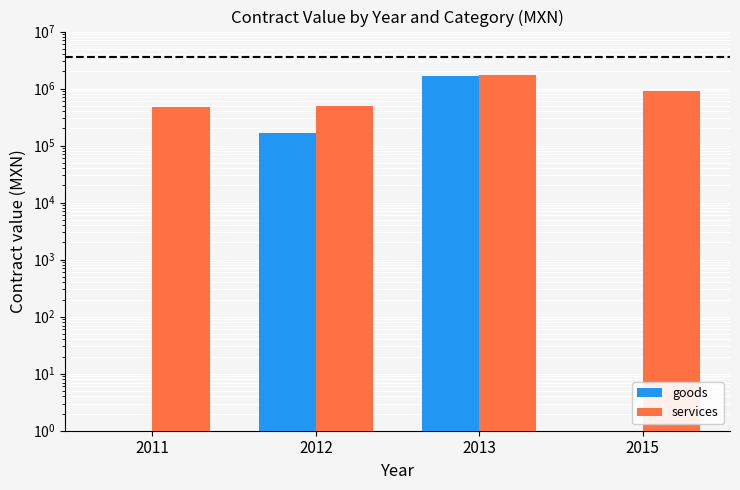

Rank the series by their average value, from highest to lowest.

services, goods